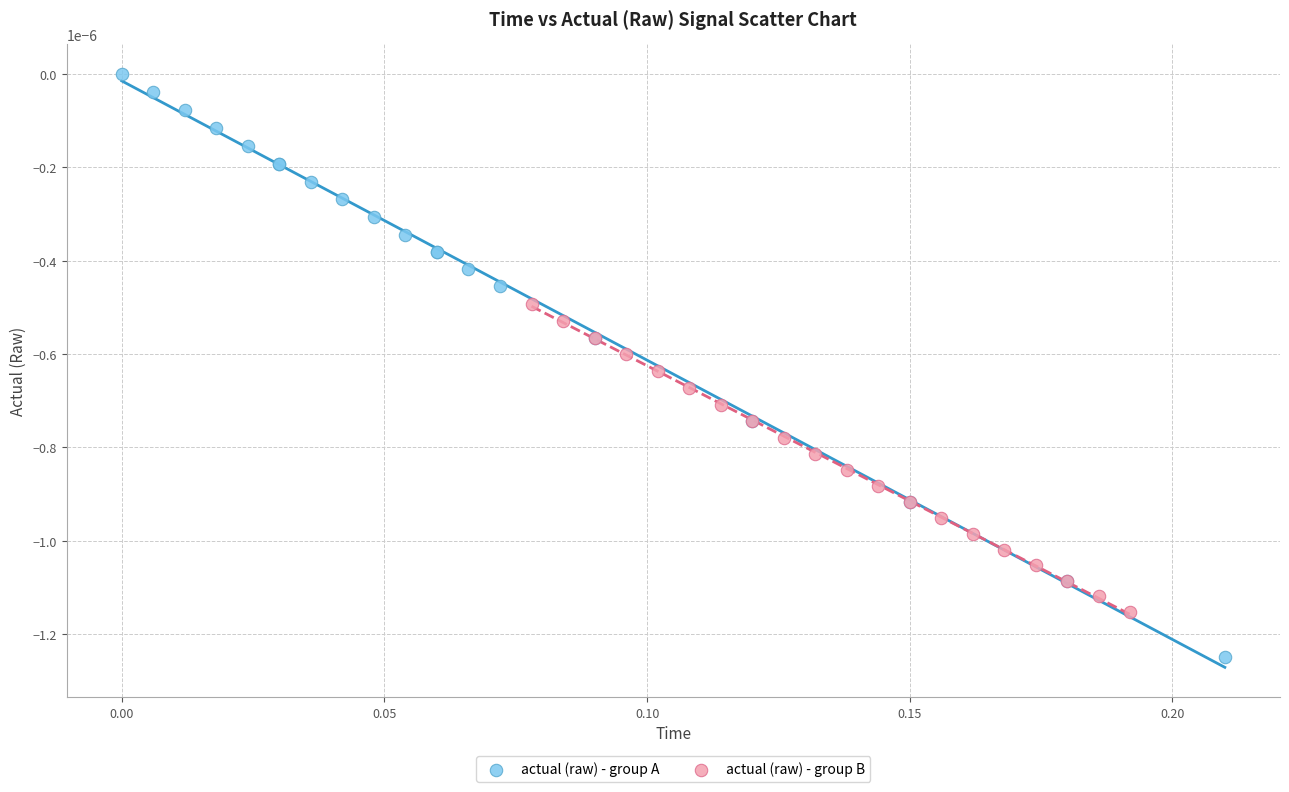

Which series has the widest spread of Y values?

actual (raw) - group A